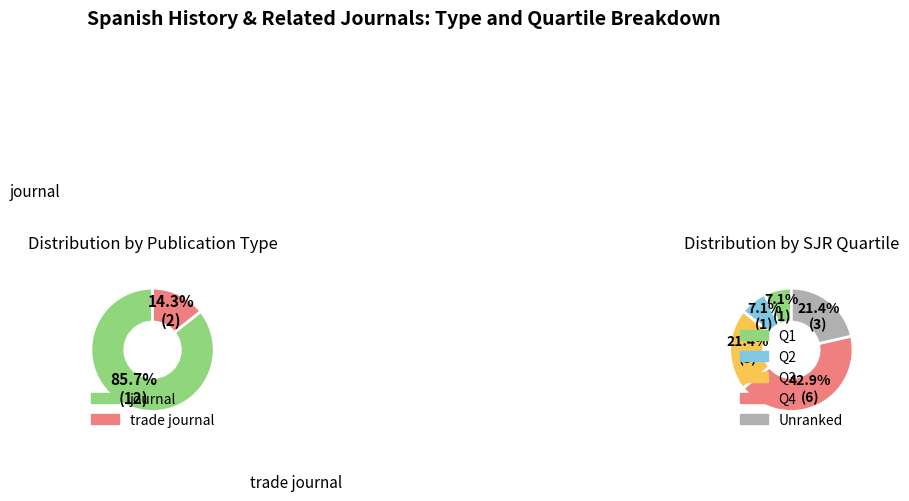

How many slices are in this pie chart?

2